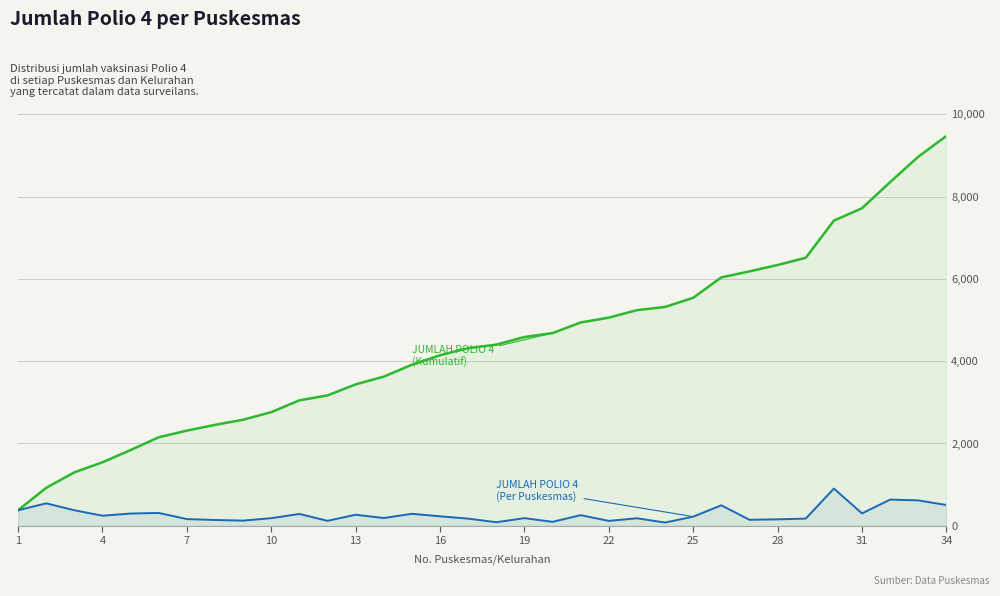

What is the greatest value displayed?

9476